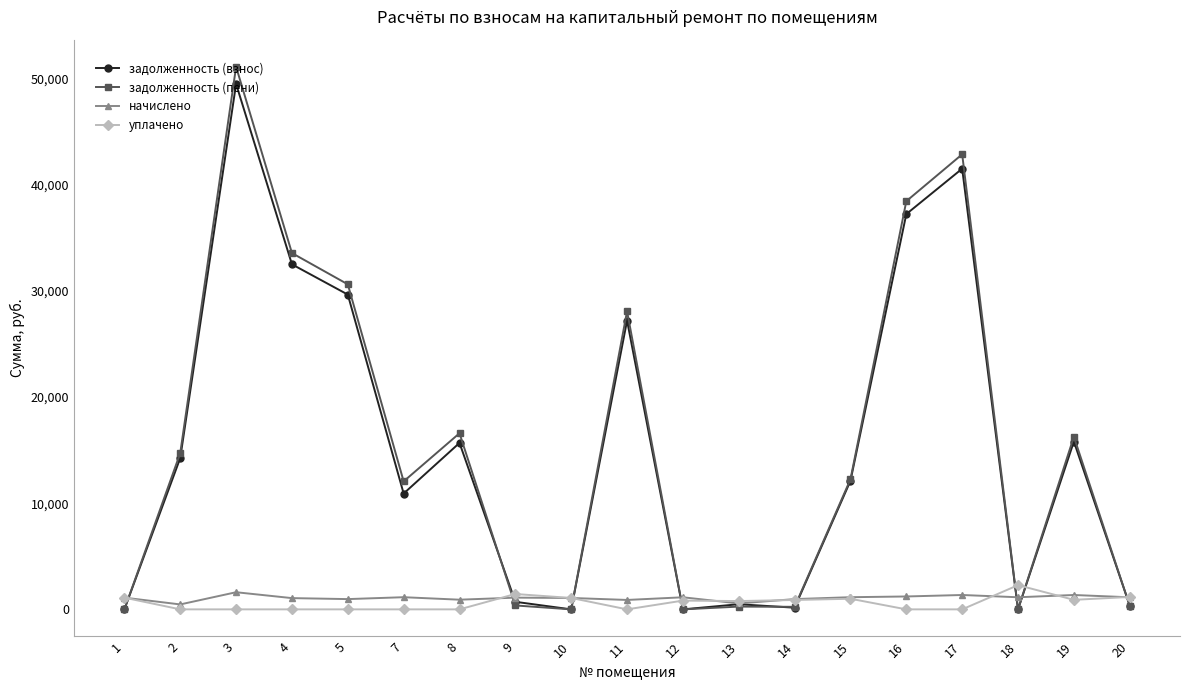

How many distinct data groups are displayed?

4